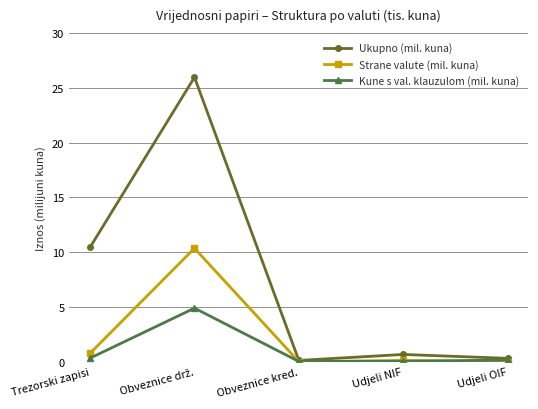

How many lines are shown in the chart?

3